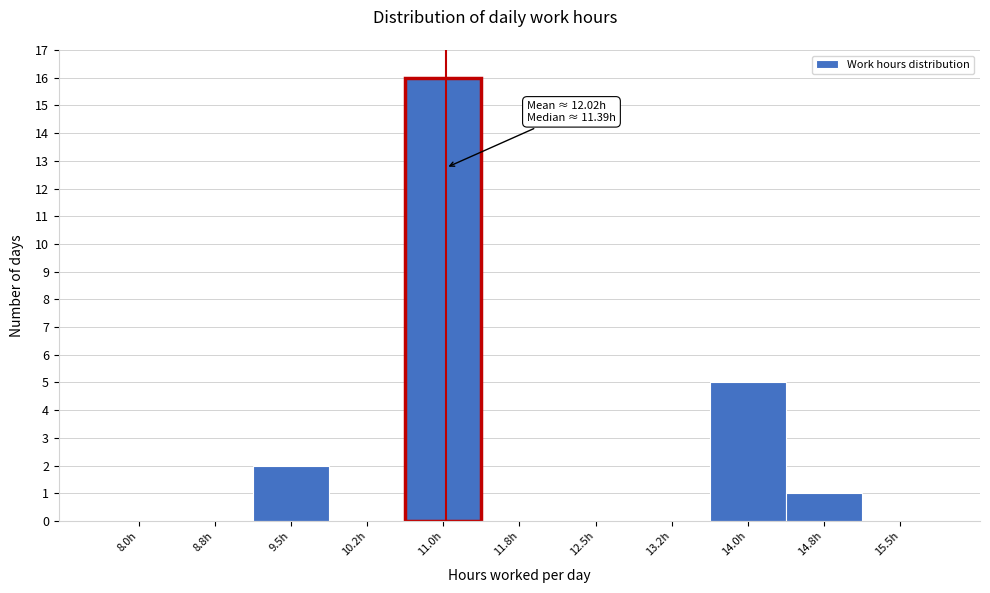

Reading left to right, list all the values displayed in this chart.

8.0h=0	8.8h=0	9.5h=2	10.2h=0	11.0h=16	11.8h=0	12.5h=0	13.2h=0	14.0h=5	14.8h=1	15.5h=0